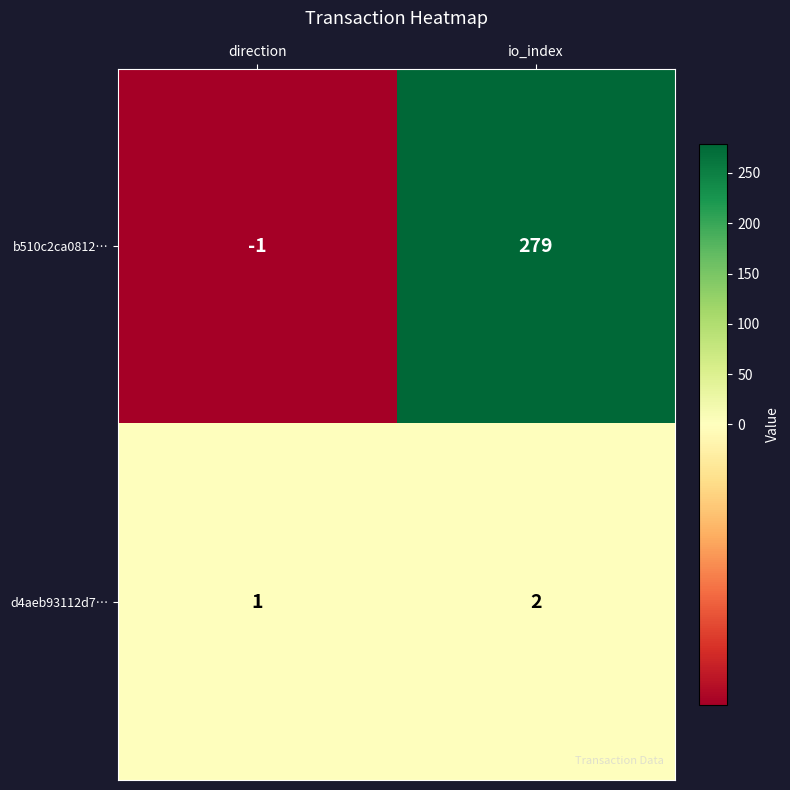

What is the difference between the b510c2ca0812… values at direction and io_index?

280